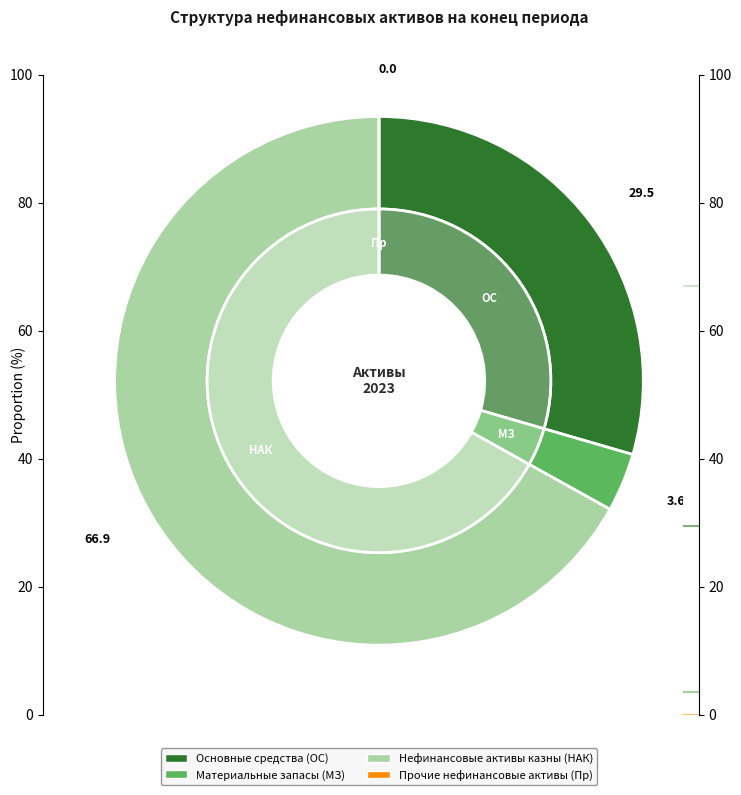

Which has a higher value, Основные средства (остаточная стоимость) or Нефинансовые активы имущества казны?

Нефинансовые активы имущества казны